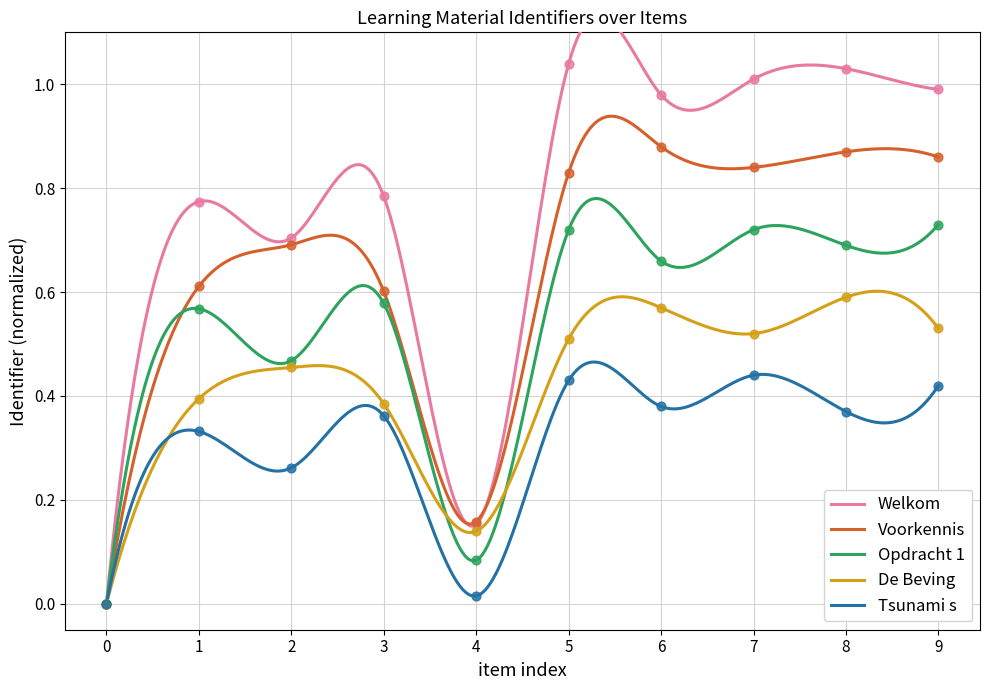

At how many categories does at least one series exceed 0?

9